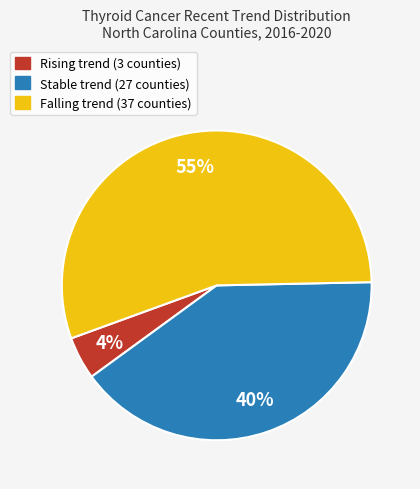

Is there any slice that represents more than half of the pie?

Yes